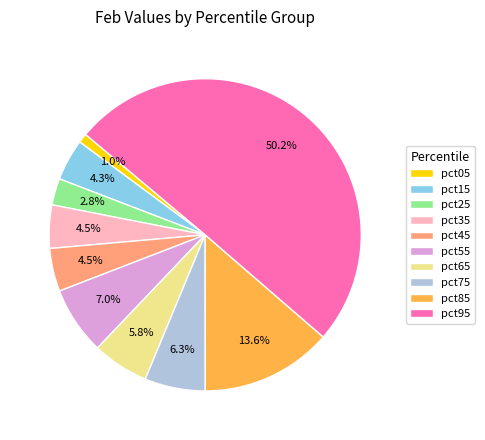

Is it true that pct05 is 11% of the pie?

False